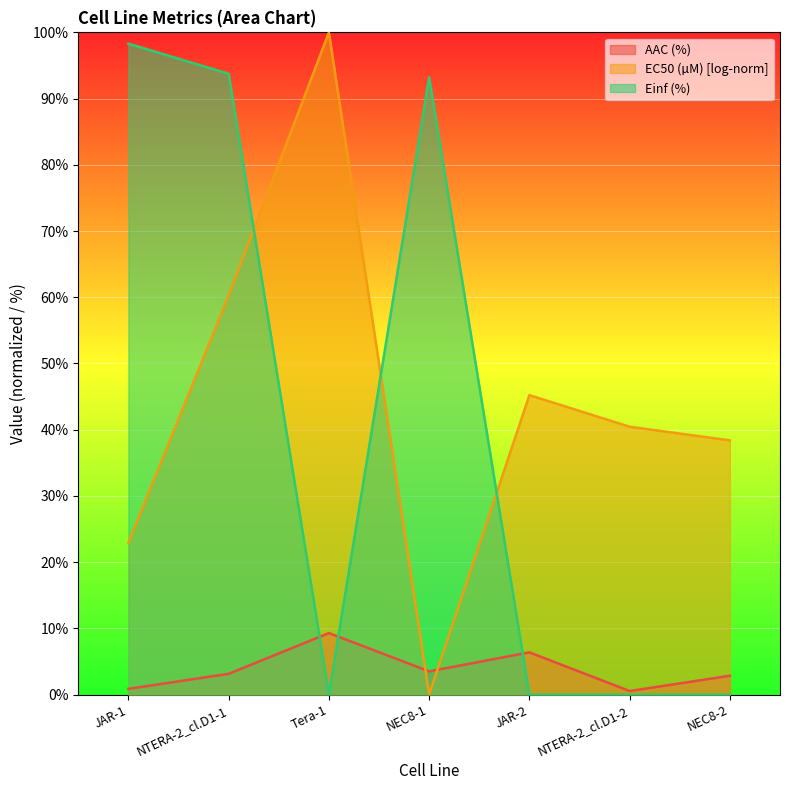

How many interior local peaks does the Einf (%) series have?

1